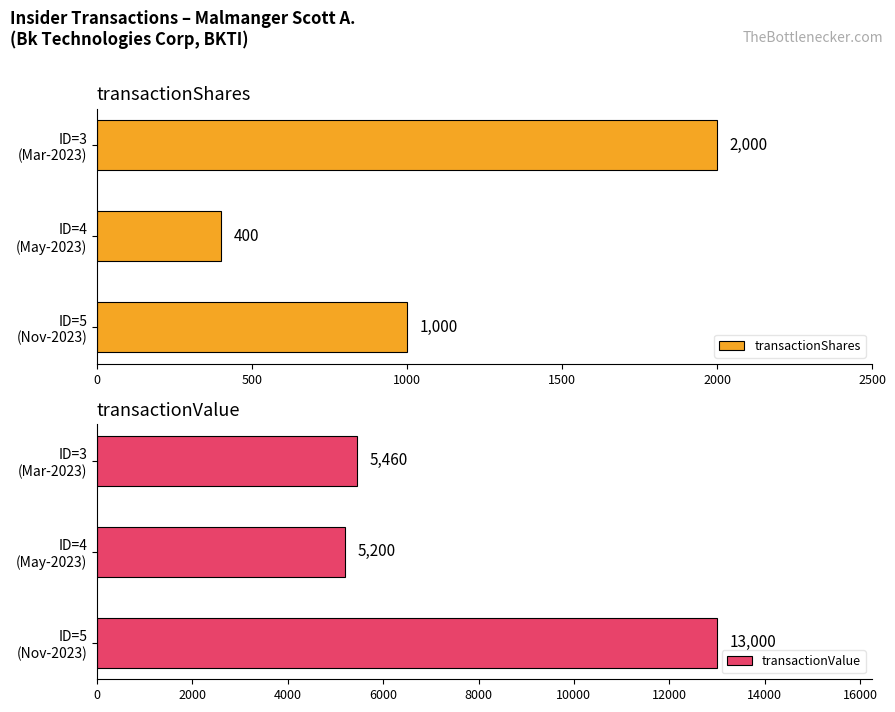

What are all the series names shown in the legend?

transactionShares, transactionValue